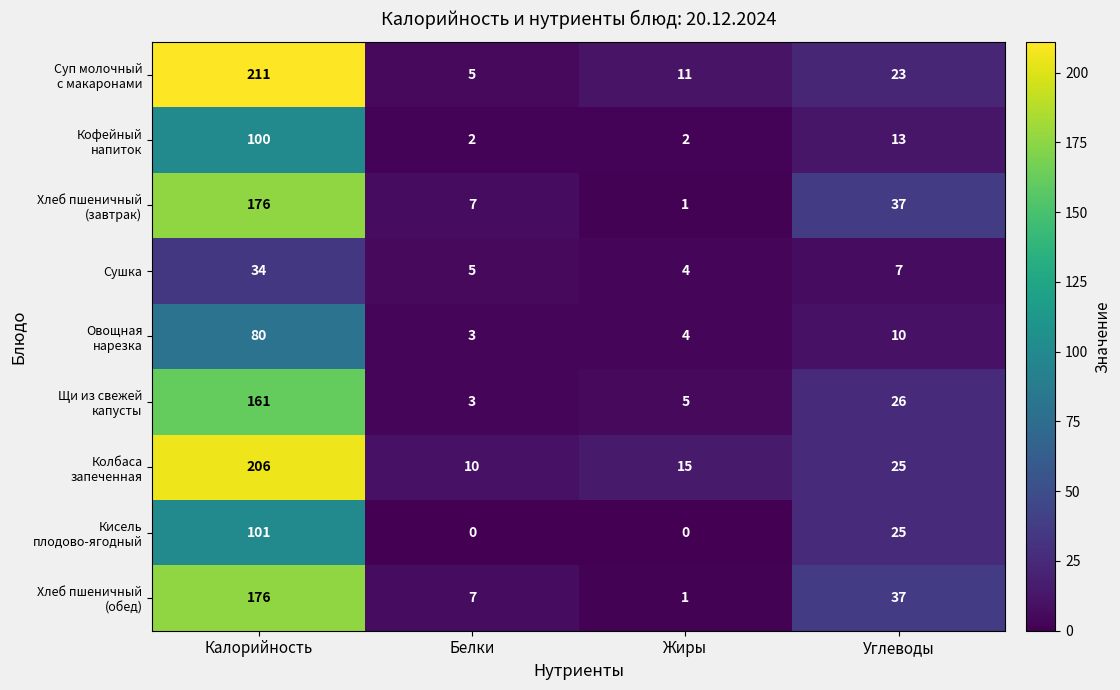

What is the greatest value displayed?

211